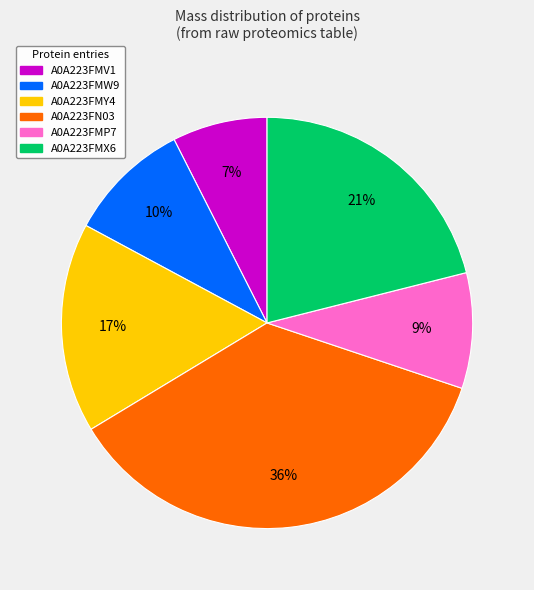

Rank the categories by value from highest to lowest.

A0A223FN03, A0A223FMX6, A0A223FMY4, A0A223FMW9, A0A223FMP7, A0A223FMV1